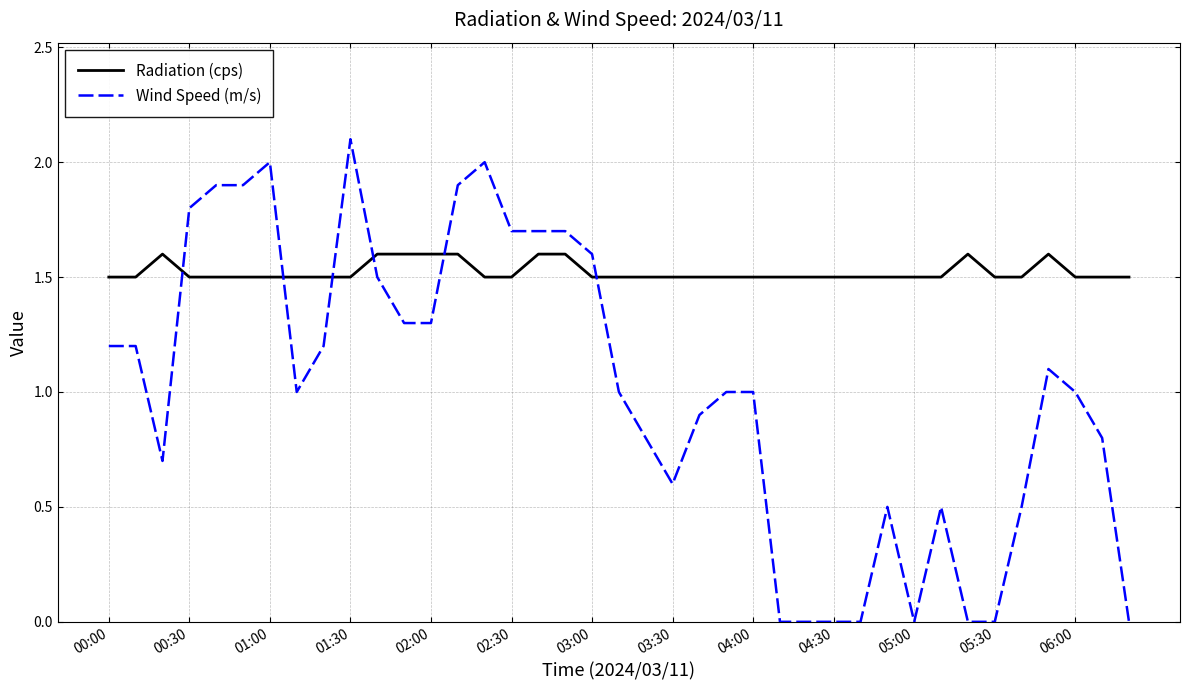

List the series in order of their overall mean, highest first.

Radiation (cps), Wind Speed (m/s)